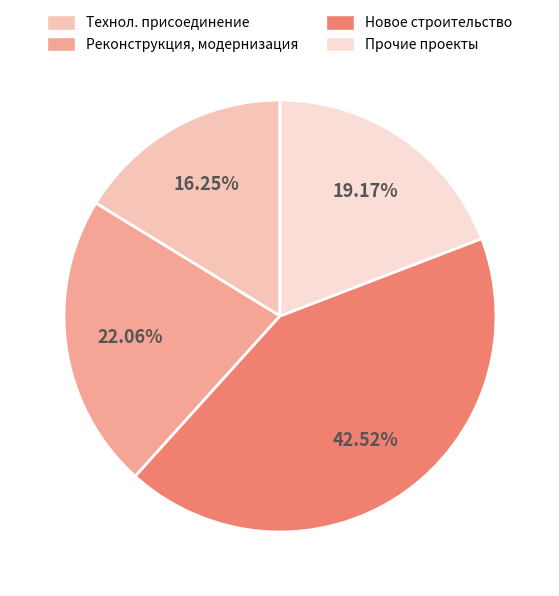

How many slices are in this pie chart?

4